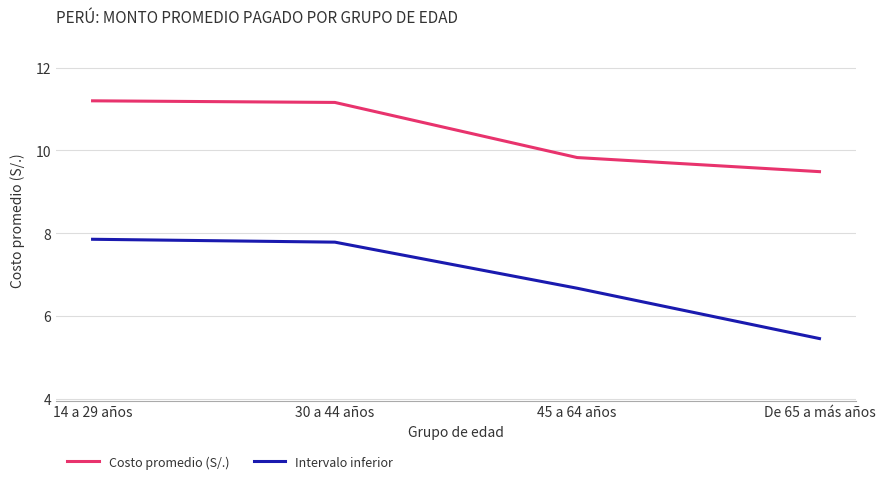

What is the sum of the Intervalo inferior values at 14 a 29 años and 45 a 64 años?

14.5